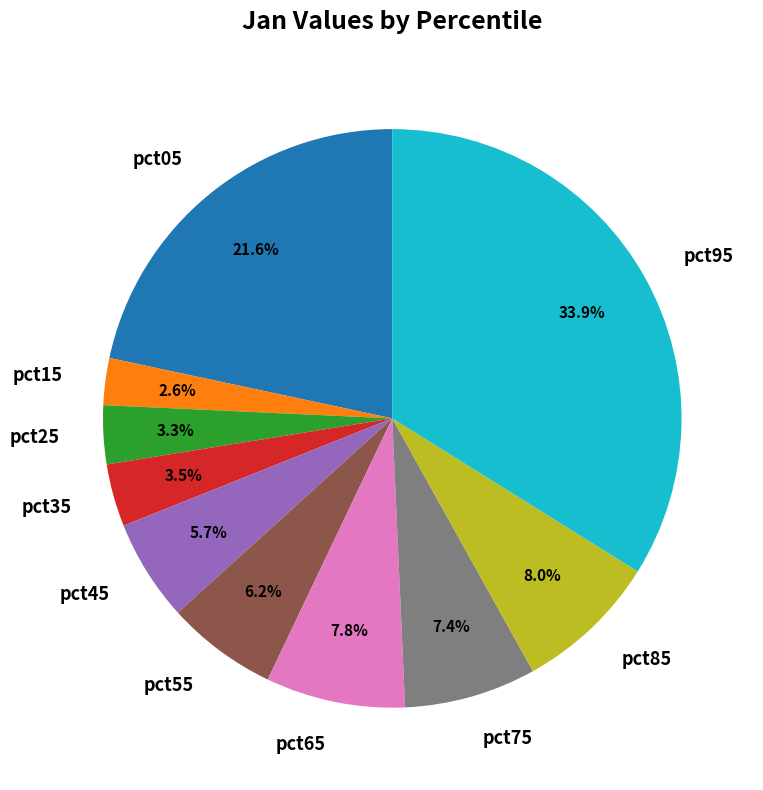

To the nearest percent, what is the average slice percentage?

10%